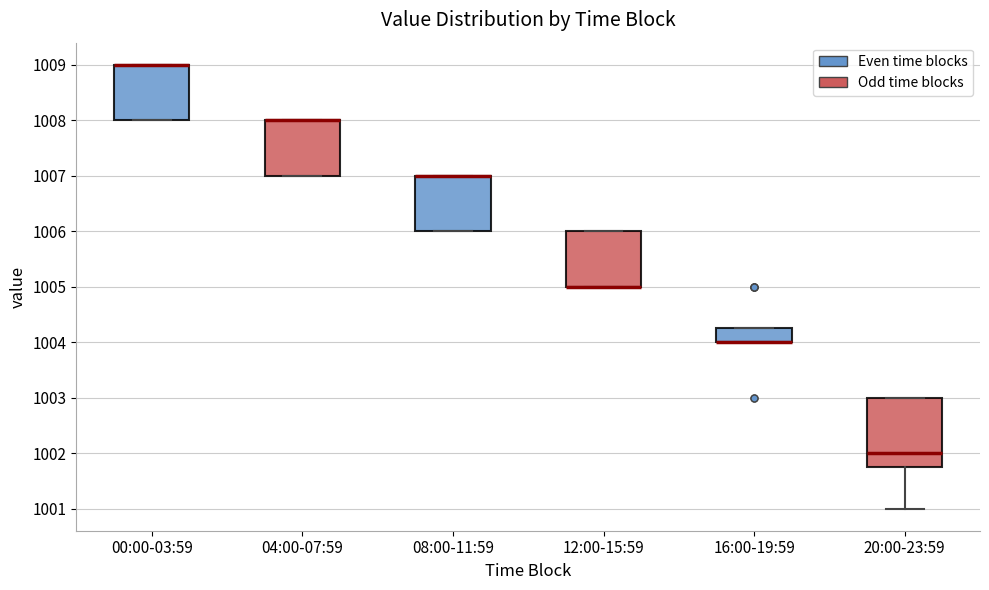

Reading left to right, read every box against the y-axis: the position of its median line, the range the box covers, and the ends of its whiskers. The values are not printed on the chart, so give them approximately, as read against the axis.

00:00-03:59: median 1009.0 (drawn on the box's upper edge), box 1008.0 to 1009.0, whiskers 1008.0 to 1009.0
04:00-07:59: median 1008.0 (drawn on the box's upper edge), box 1007.0 to 1008.0, whiskers 1007.0 to 1008.0
08:00-11:59: median 1007.0 (drawn on the box's upper edge), box 1006.0 to 1007.0, whiskers 1006.0 to 1007.0
12:00-15:59: median 1005.0 (drawn on the box's lower edge), box 1005.0 to 1006.0, whiskers 1005.0 to 1006.0
16:00-19:59: median 1004.0 (drawn on the box's lower edge), box 1004.0 to 1004.3, whiskers 1004.0 to 1004.3
20:00-23:59: median 1002.0, box 1001.8 to 1003.0, whiskers 1001.0 to 1003.0